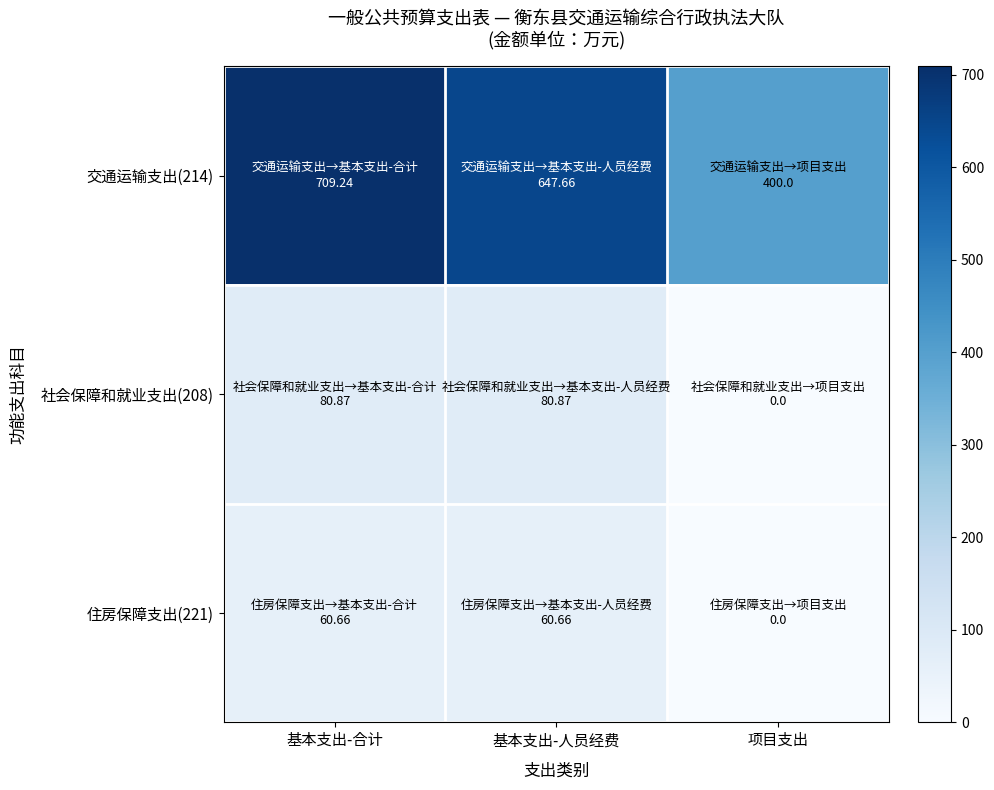

List the series in order of their peak value, lowest first.

住房保障支出(221), 社会保障和就业支出(208), 交通运输支出(214)